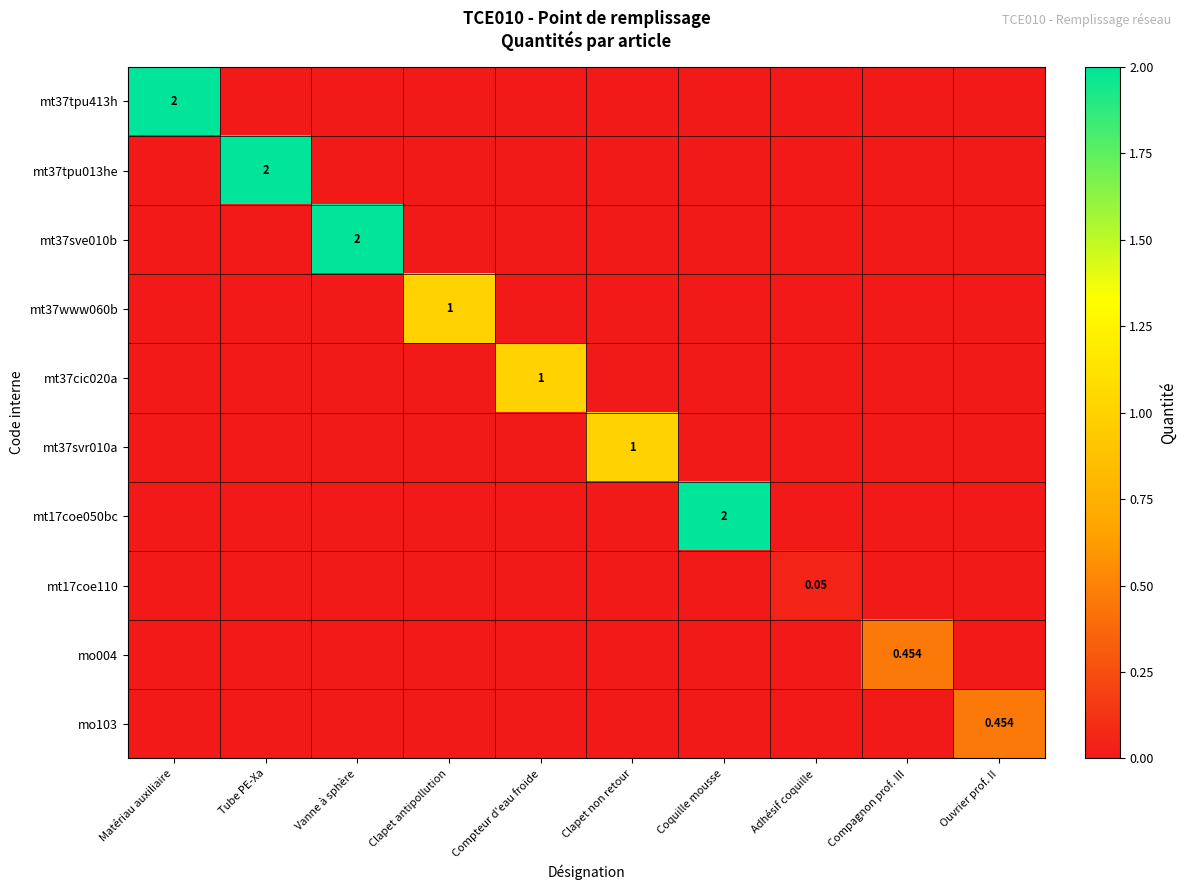

How many positive values does the mt37sve010b series have?

1